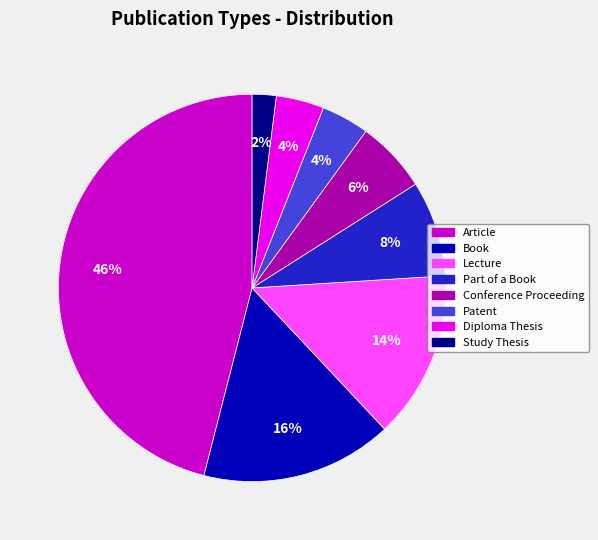

Do Book and Lecture together represent more than half of the pie?

No